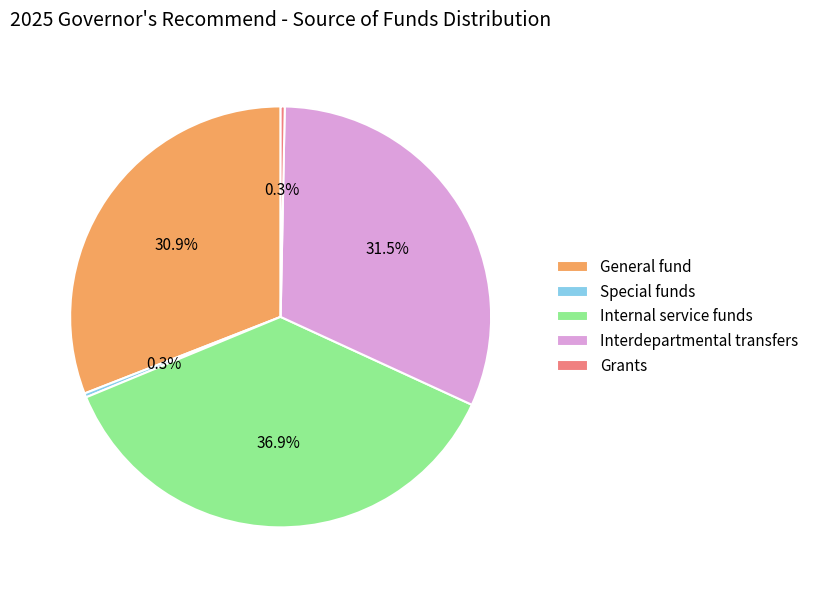

Is Grants the majority of the pie?

No